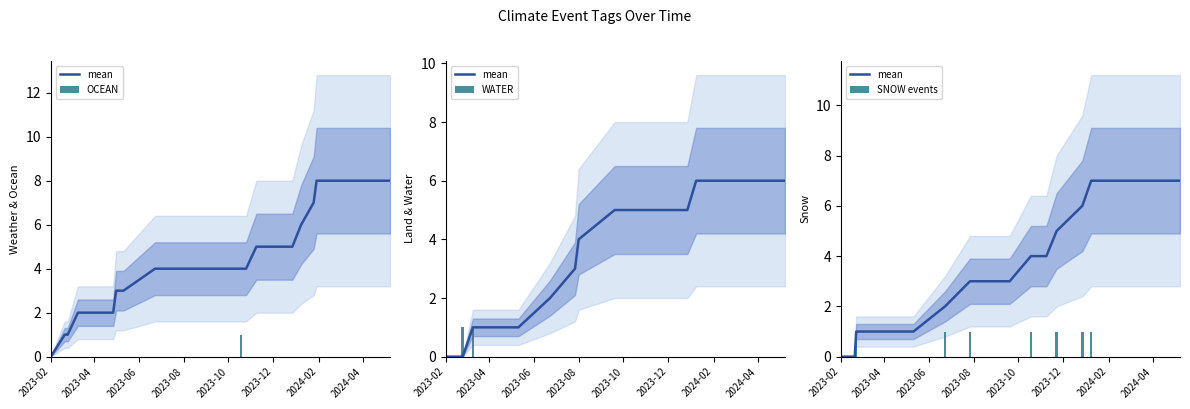

What are all the series names shown in the legend?

mean, OCEAN, WATER, SNOW events